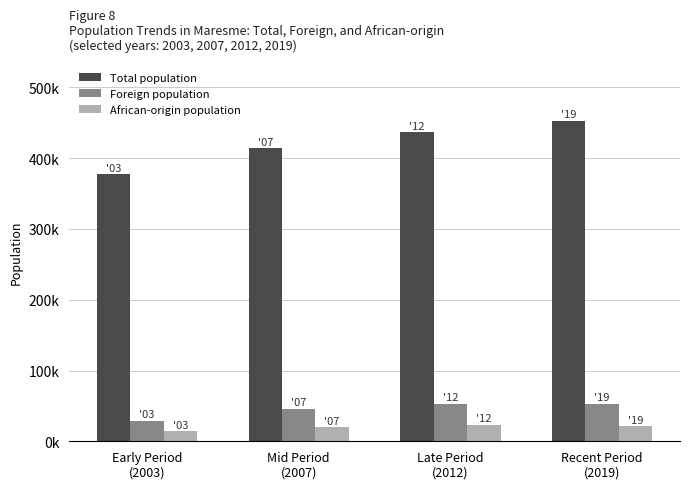

Which category has the lowest value across all series?

Early Period
(2003)